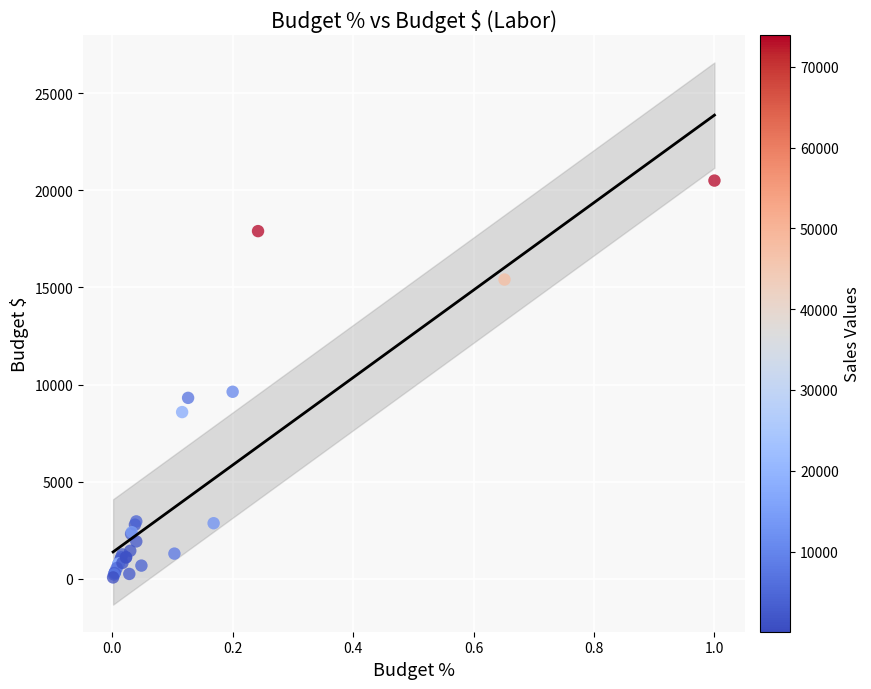

What Y value in the scatter plot is closest to 10284?

9627.7